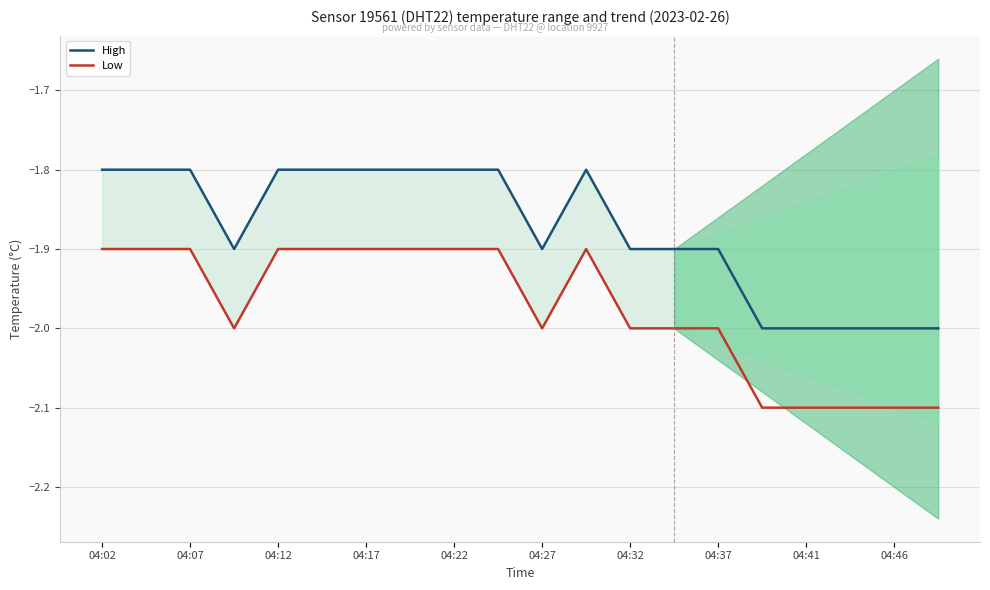

What is the value of the Low point at the 14th from the left?

-2.0